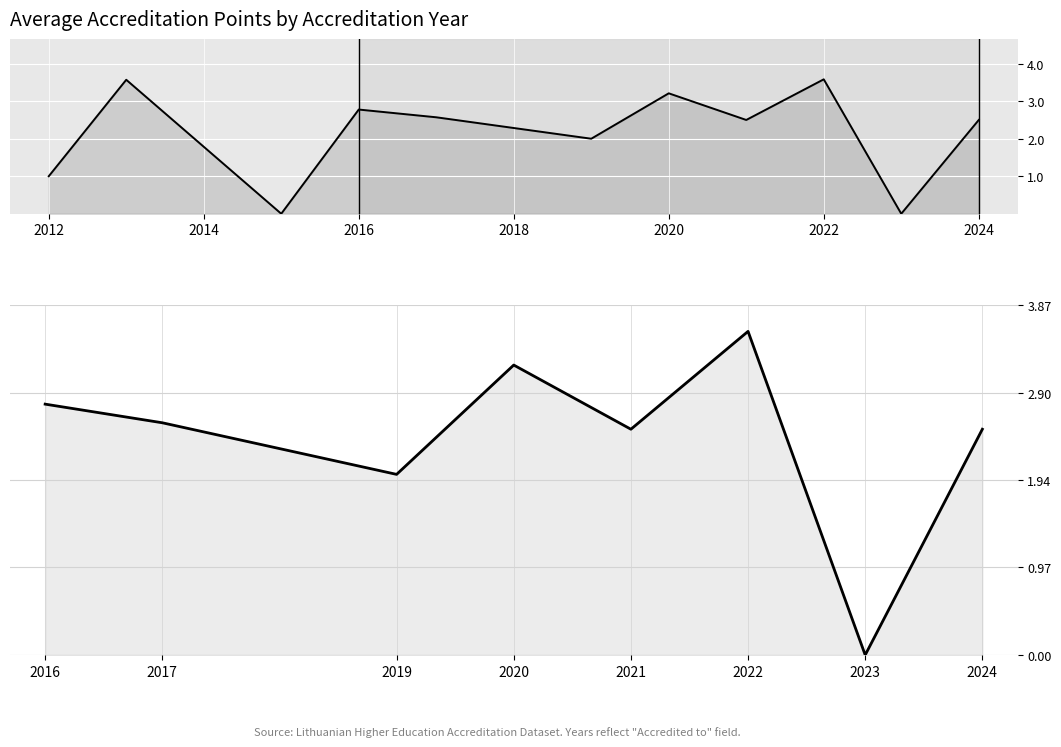

How many interior local peaks (higher than both neighbors) does the data have?

2